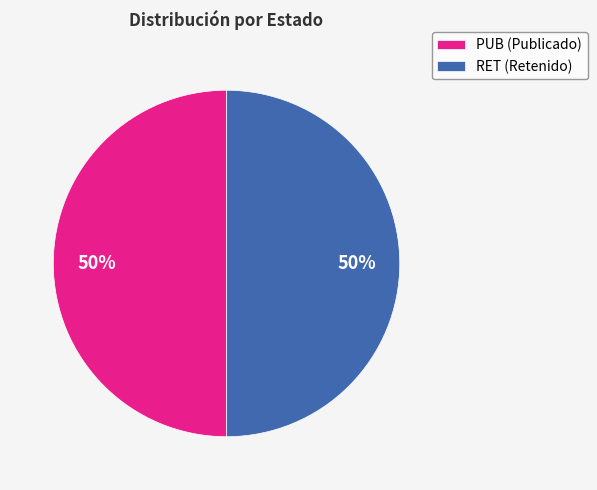

How many segments does this pie chart have?

2